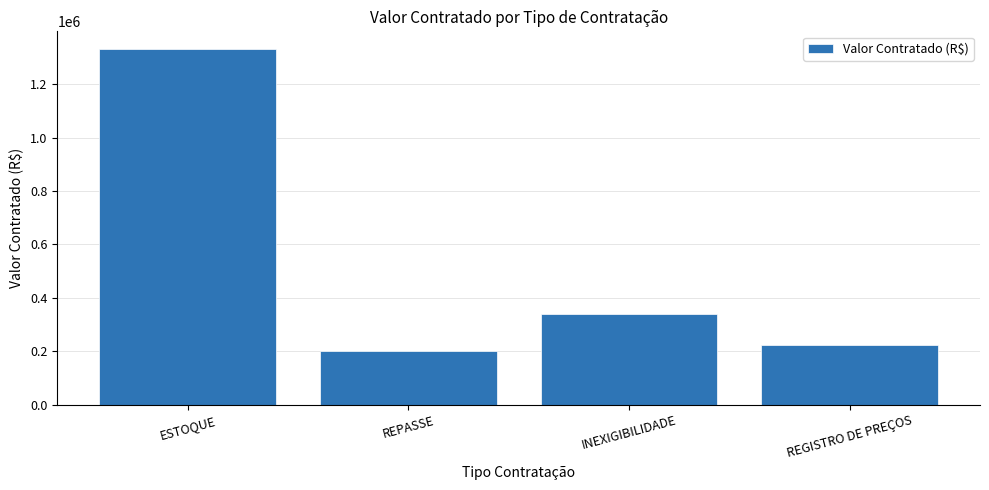

Rank the categories by value from lowest to highest.

REPASSE, REGISTRO DE PREÇOS, INEXIGIBILIDADE, ESTOQUE